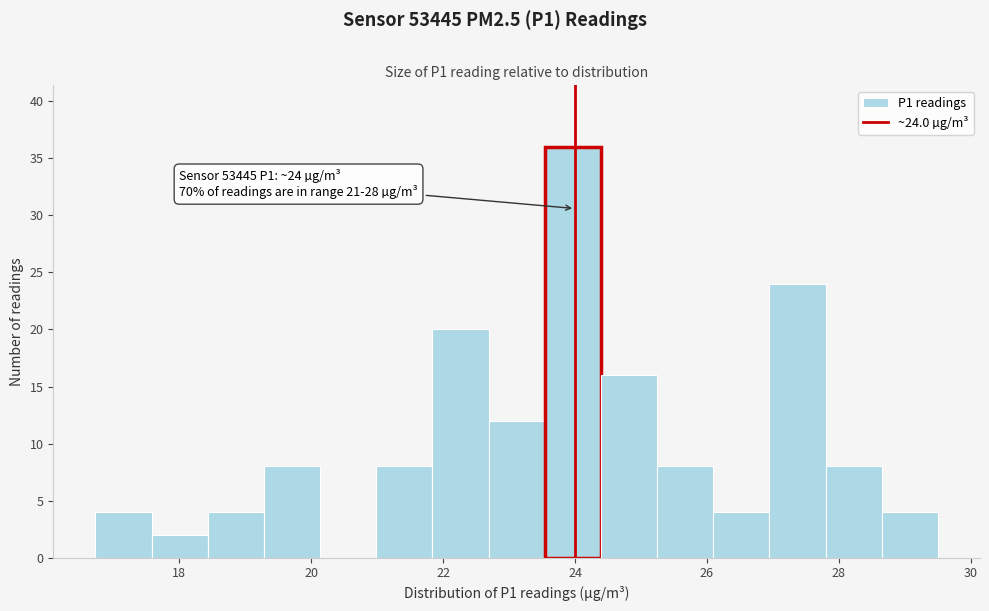

Over which range of the x-axis is the bar tallest?

23.6 to 24.4